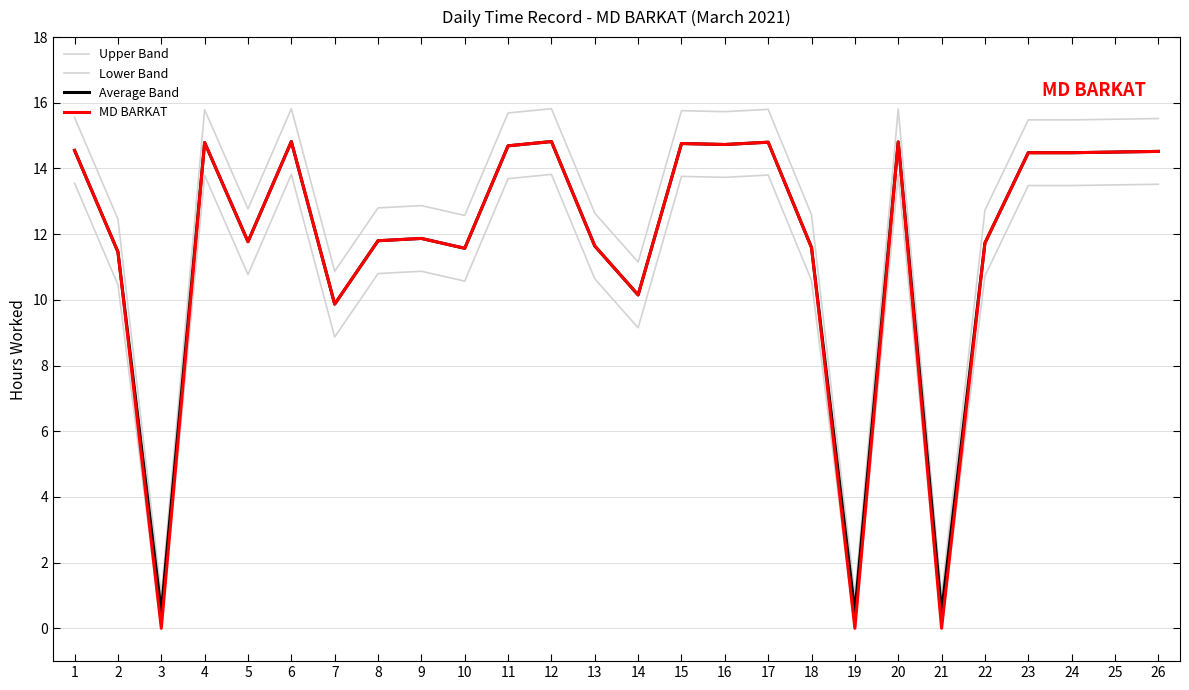

What is the sum of all Lower Band values?

281.2